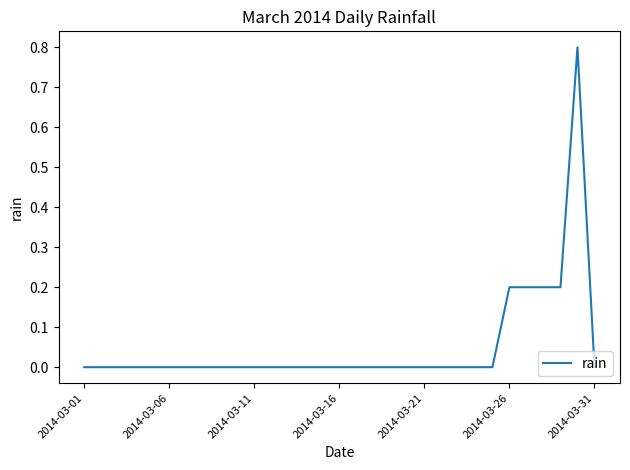

What is the greatest value displayed?

0.8